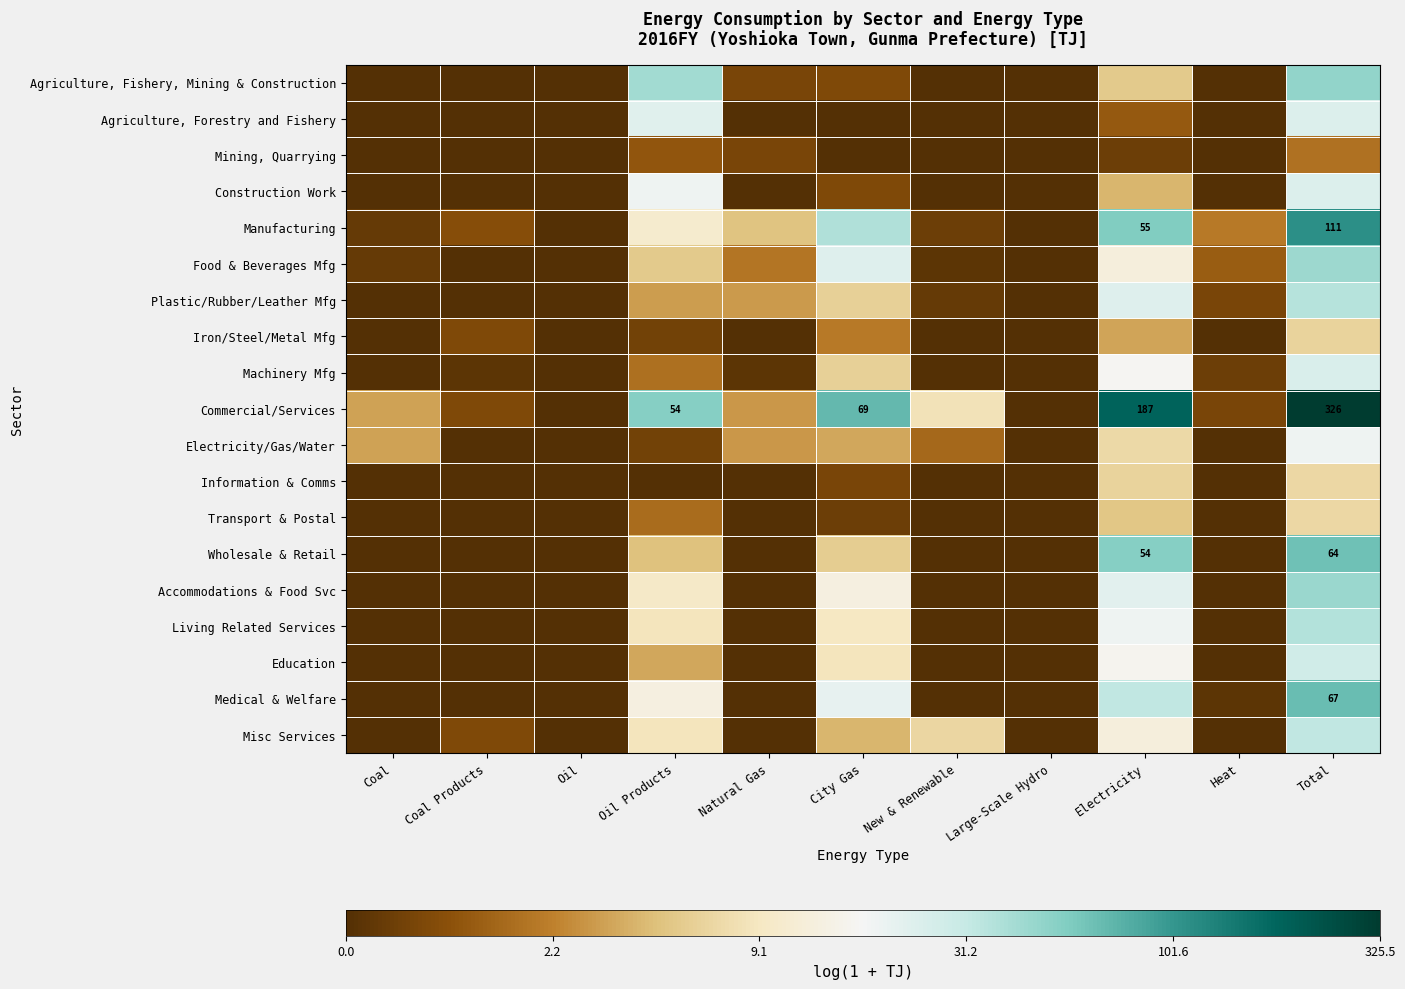

True or false: Machinery Mfg has a value of 2.2 at Coal.

False